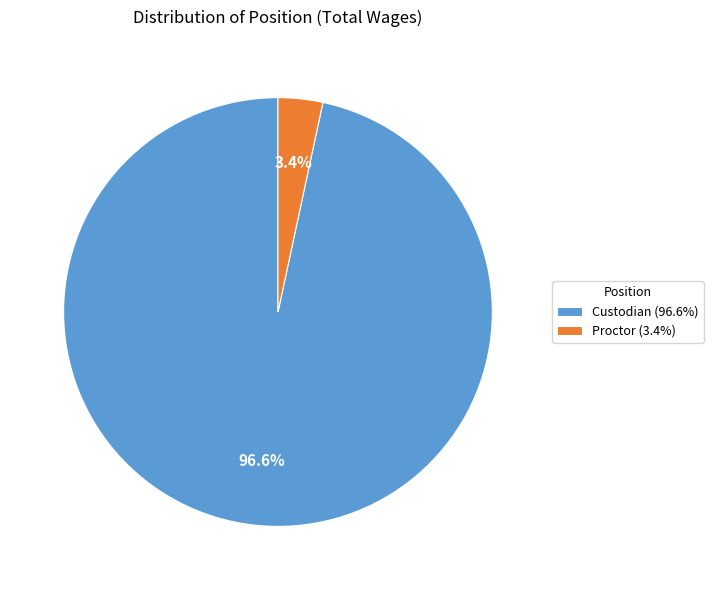

To the nearest percent, what portion does Proctor represent?

3%